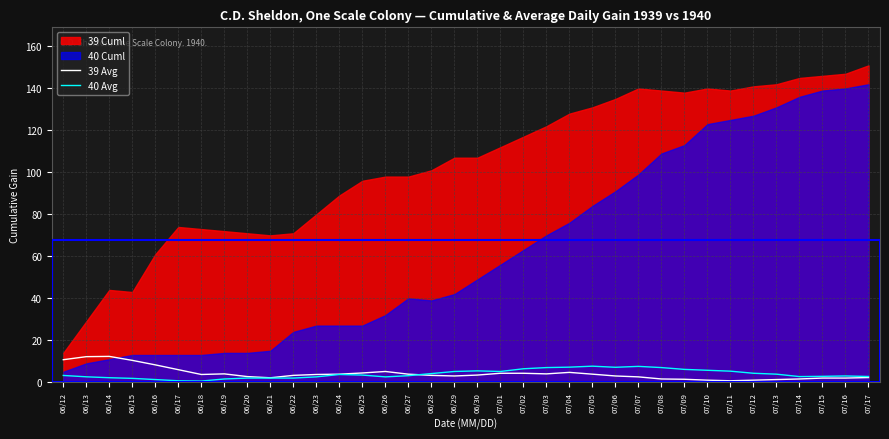

Does the chart display data point markers on the line(s)?

No